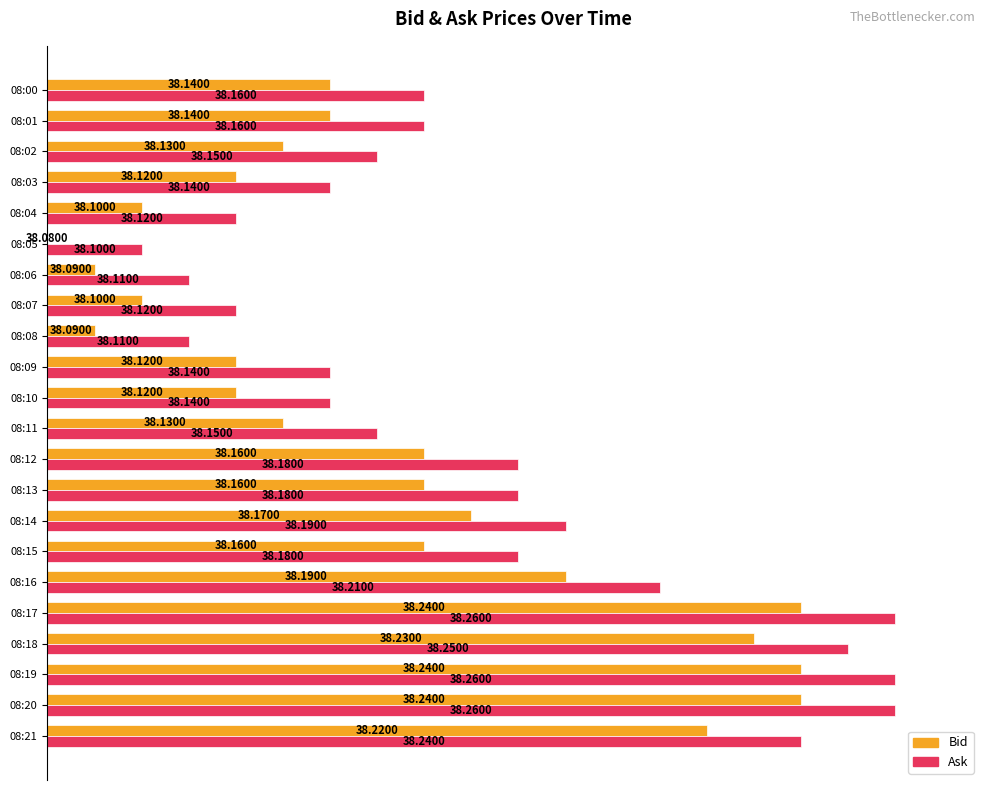

What are all the series names shown in the legend?

Bid, Ask